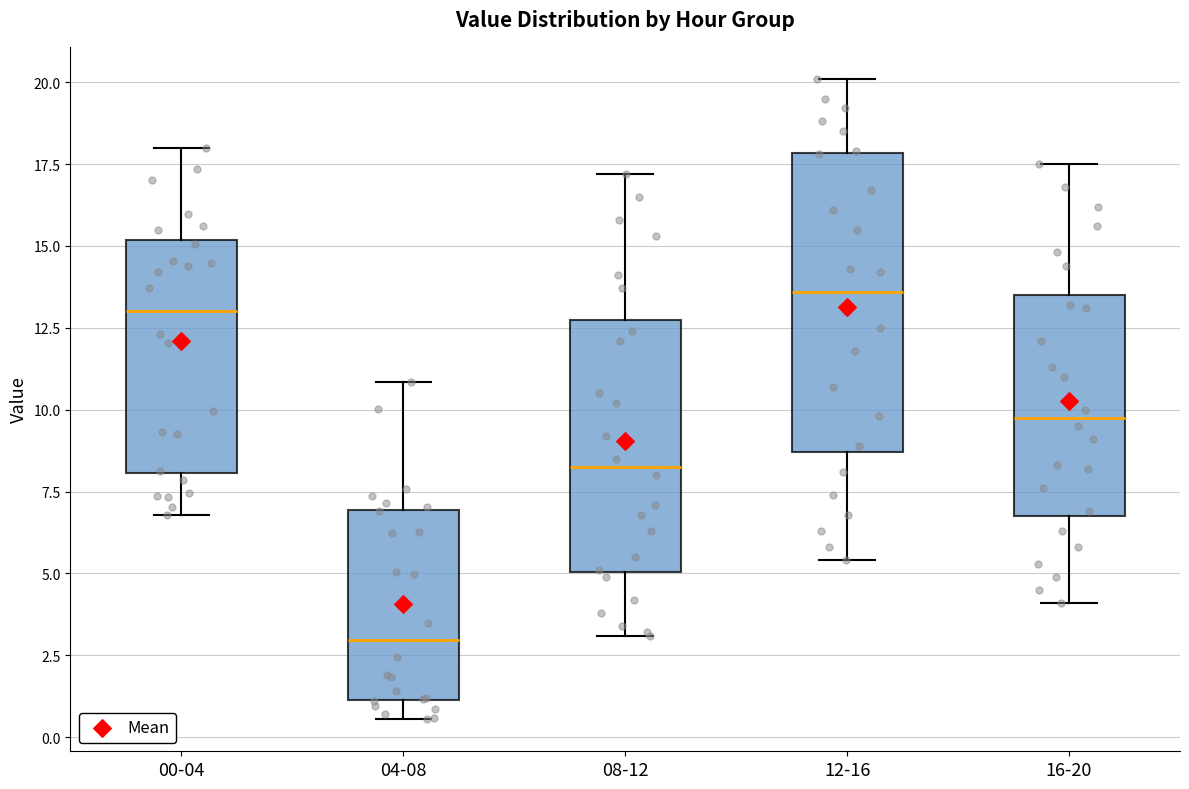

Reading left to right, read every box against the y-axis: the position of its median line, the range the box covers, and the ends of its whiskers. The values are not printed on the chart, so give them approximately, as read against the axis.

00-04: median 13.0, box 8.0 to 15.0, whiskers 7.0 to 18.0
04-08: median 3.0, box 1.0 to 7.0, whiskers 0.5 to 11.0
08-12: median 8.5, box 5.0 to 12.5, whiskers 3.0 to 17.0
12-16: median 13.5, box 8.5 to 18.0, whiskers 5.5 to 20.0
16-20: median 10.0, box 7.0 to 13.5, whiskers 4.0 to 17.5